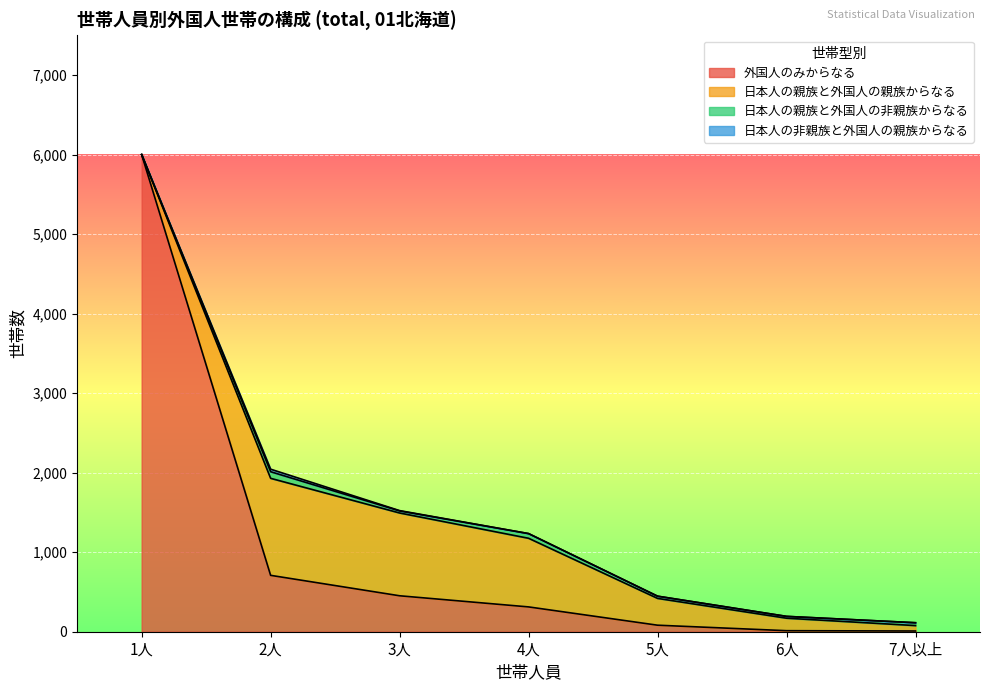

What is the lowest value of the 外国人のみからなる series?

9